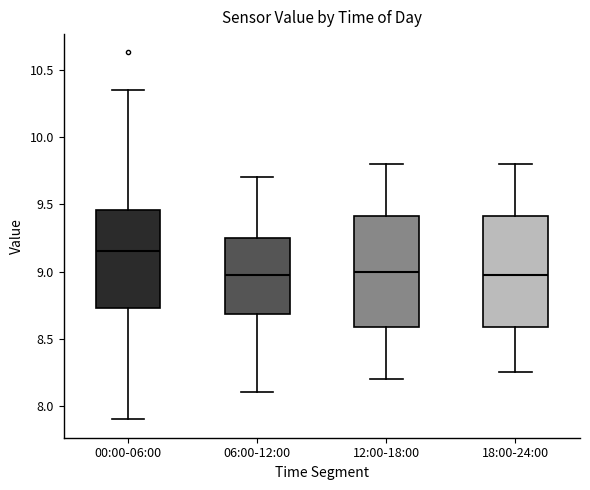

Reading left to right, transcribe this box plot: for each box, give where its median line is, the range the box spans, and where its two whiskers end, as read against the y-axis. The values are not printed on the chart, so give them approximately, as read against the axis.

00:00-06:00: median 9.15, box 8.75 to 9.45, whiskers 7.90 to 10.35
06:00-12:00: median 9.00, box 8.70 to 9.25, whiskers 8.10 to 9.70
12:00-18:00: median 9.00, box 8.60 to 9.40, whiskers 8.20 to 9.80
18:00-24:00: median 9.00, box 8.60 to 9.40, whiskers 8.25 to 9.80